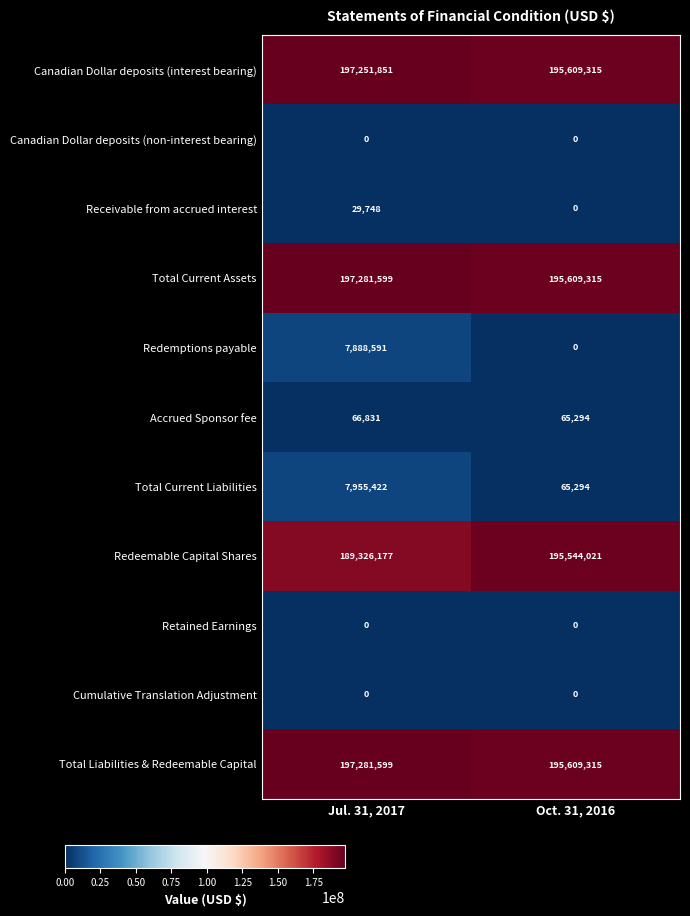

What is the sum of the Accrued Sponsor fee values at Jul. 31, 2017 and Oct. 31, 2016?

132125